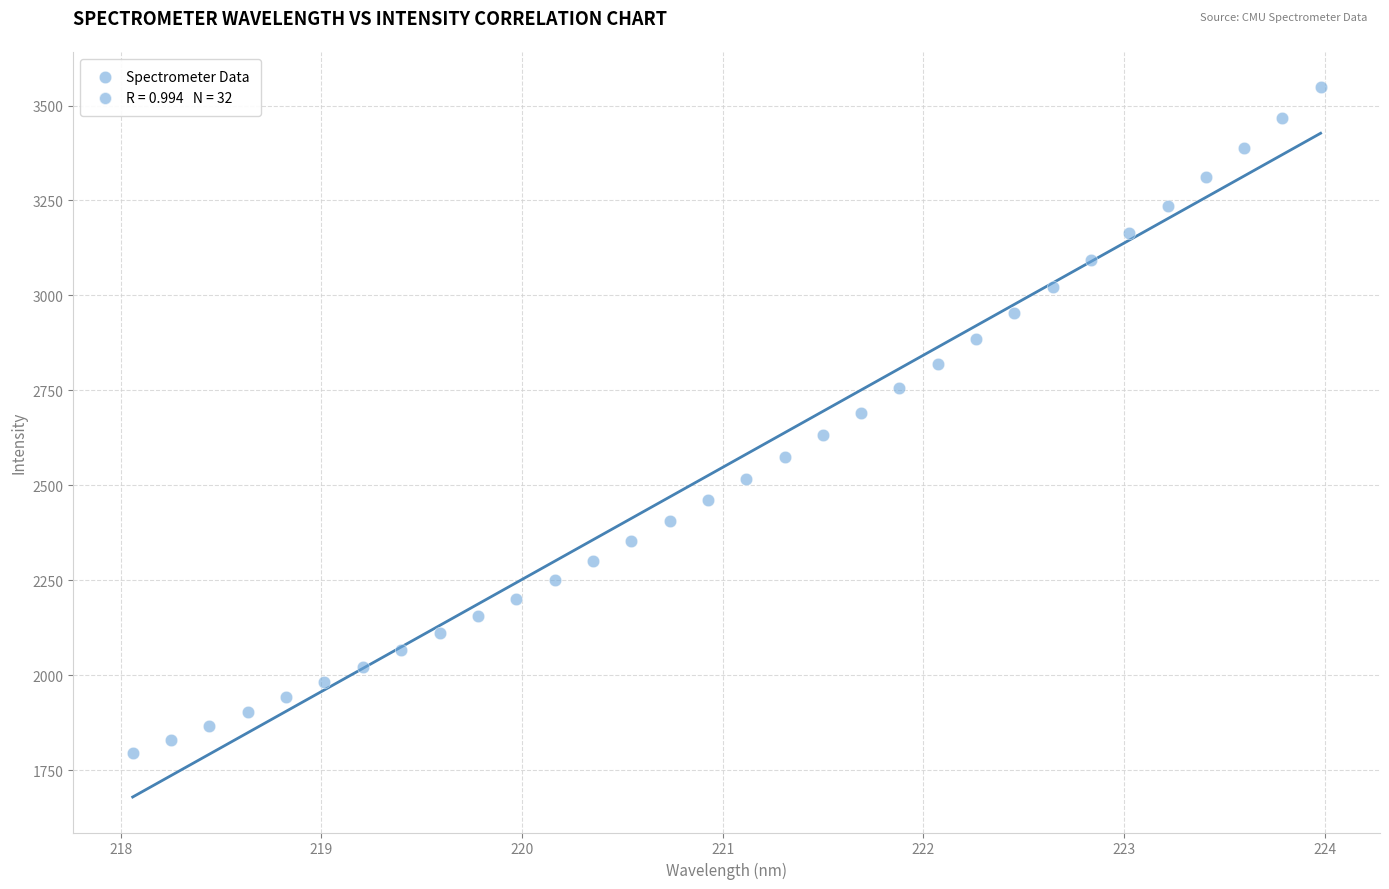

What is the range of X values (max minus min)?

5.9